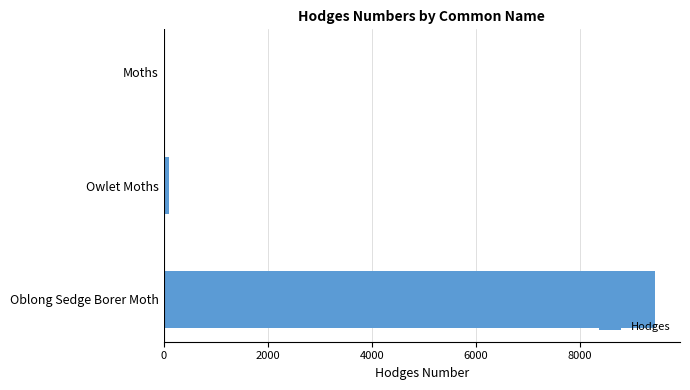

Which has a higher value, Moths or Oblong Sedge Borer Moth?

Oblong Sedge Borer Moth